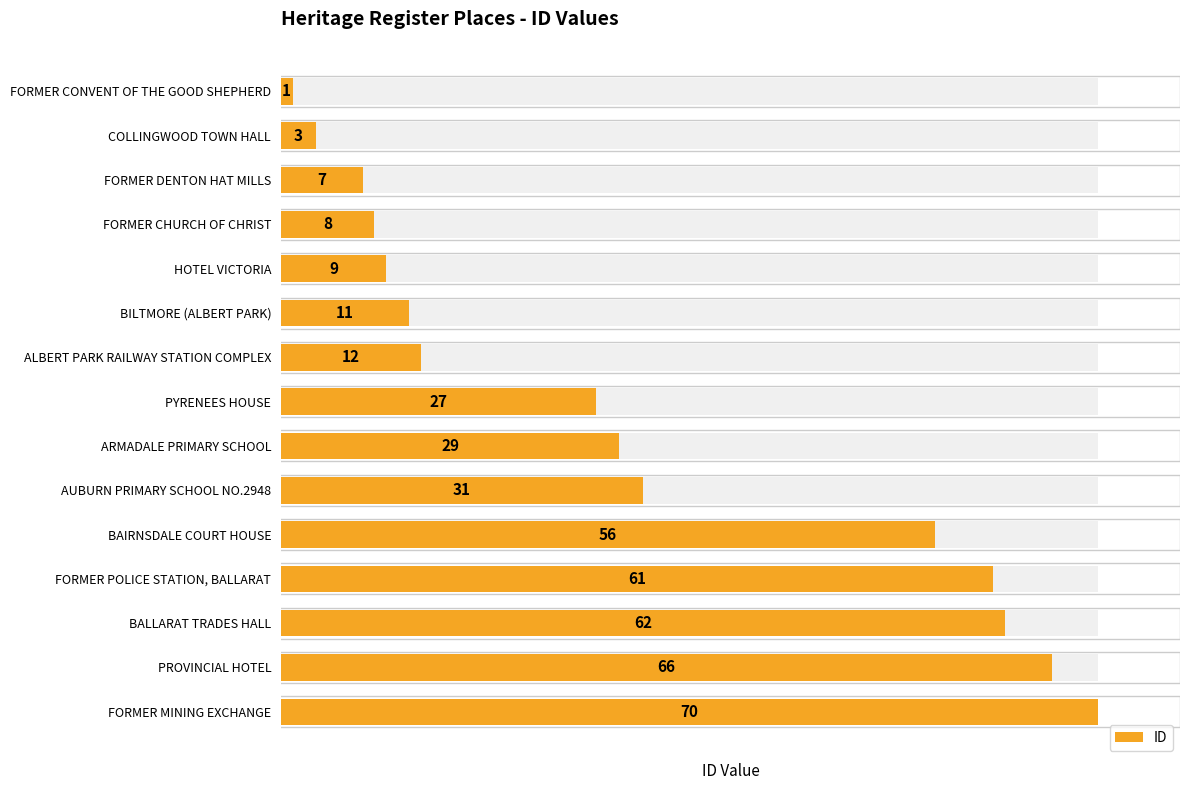

What is the sum of the values at BAIRNSDALE COURT HOUSE and FORMER CHURCH OF CHRIST?

64